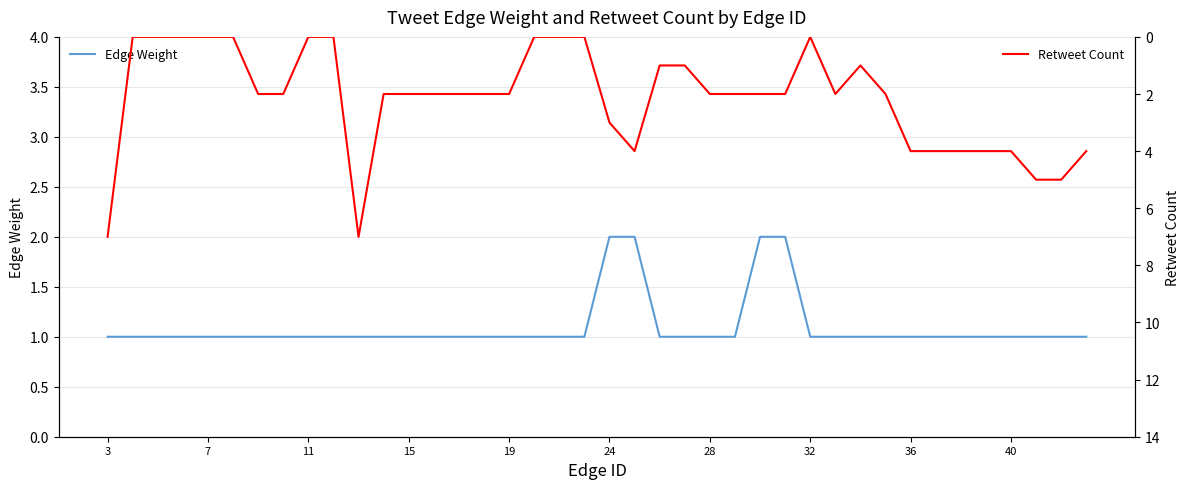

What is the average value of the Retweet Count series?

2